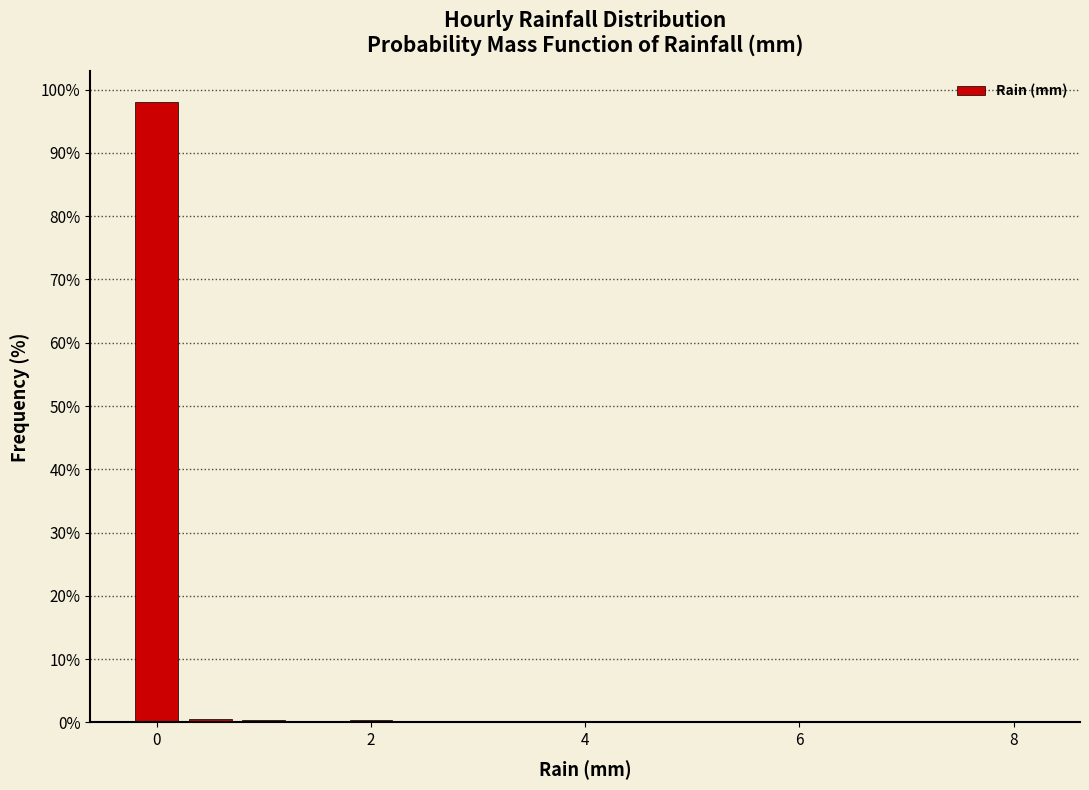

Read against the x-axis, roughly where is the centre of the tallest bar?

0.0